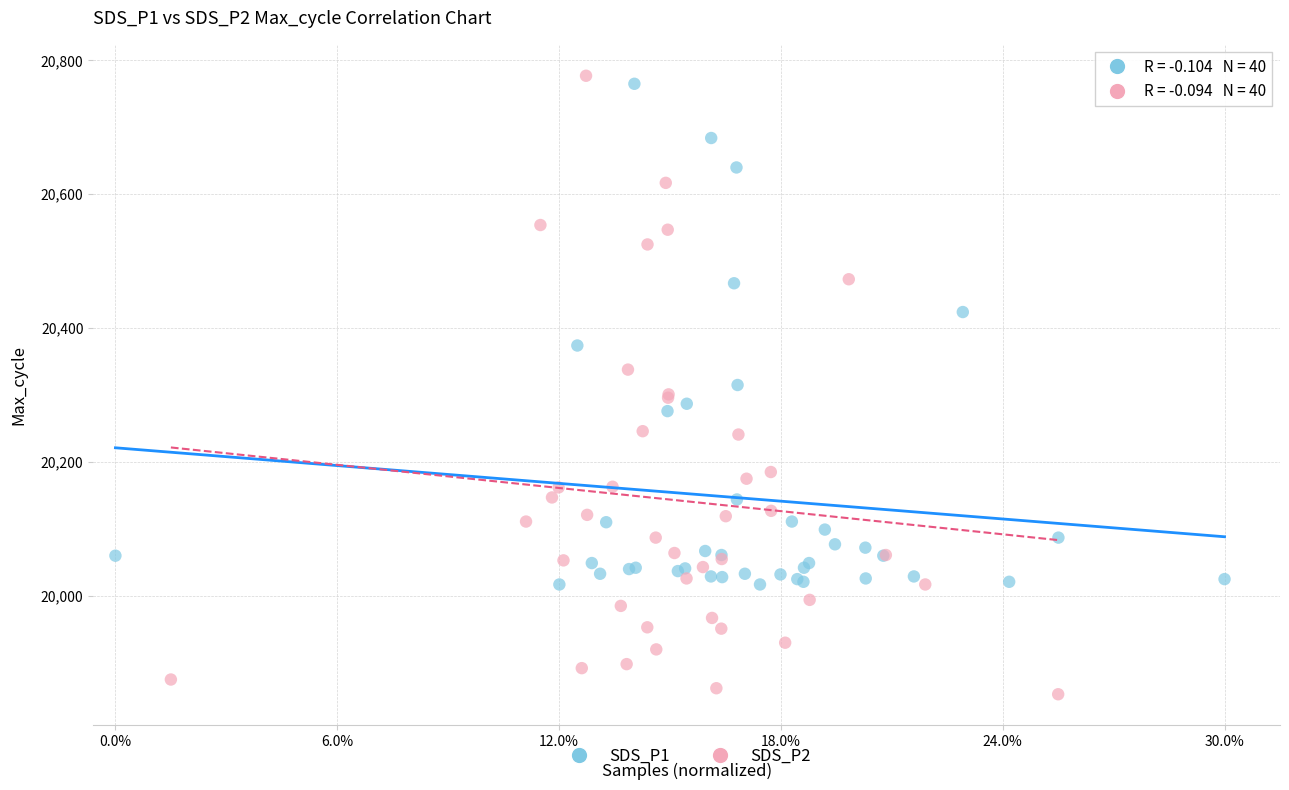

Which series contains the lowest Y value?

SDS_P2